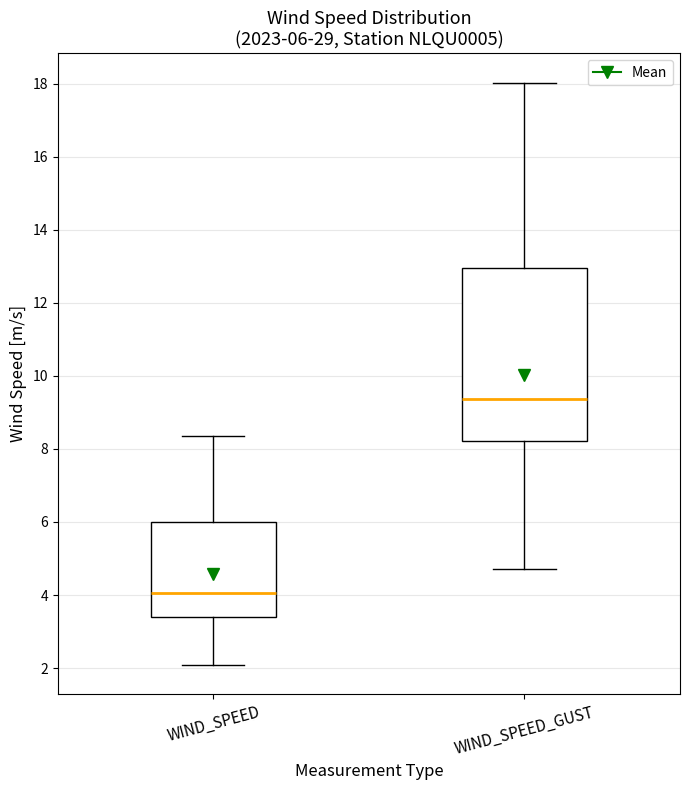

Comparing the boxes themselves (not the whiskers), which one is the tallest?

WIND_SPEED_GUST